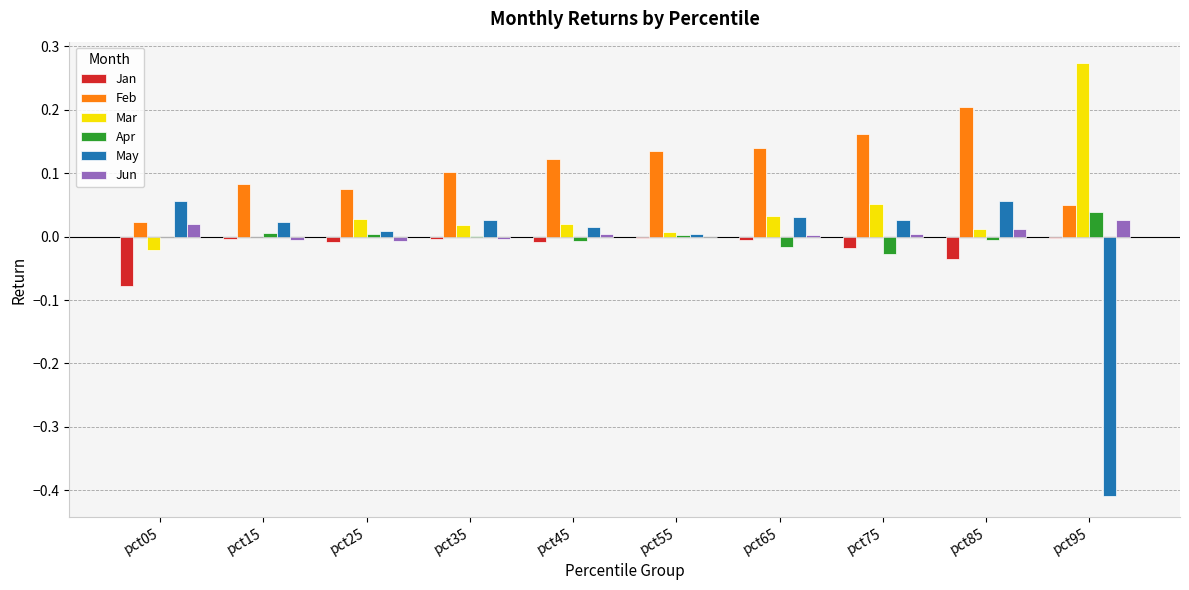

Is the value of Apr at pct95 greater than the value of Feb at pct55?

No